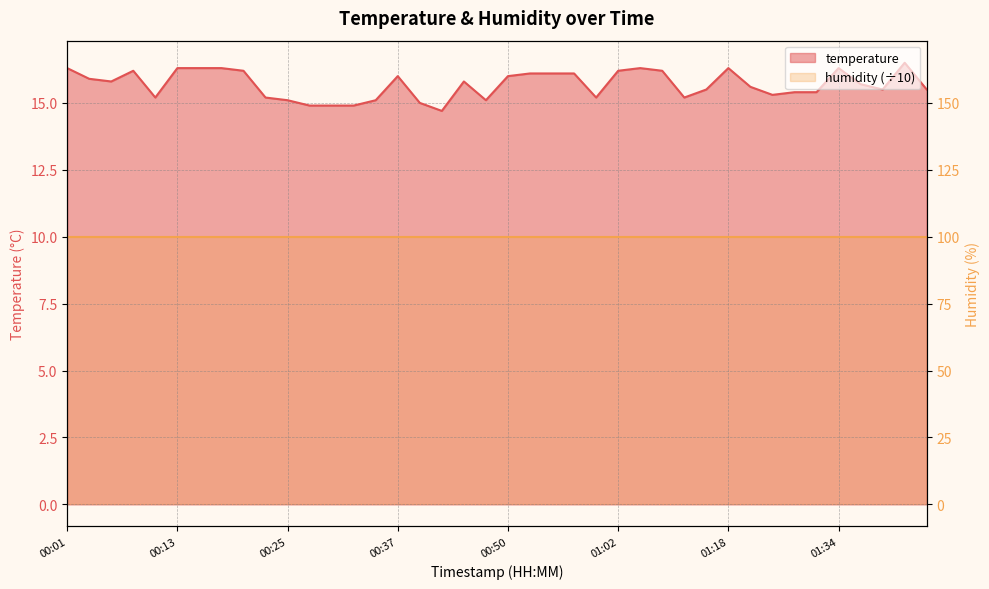

How many values are below 15?

4